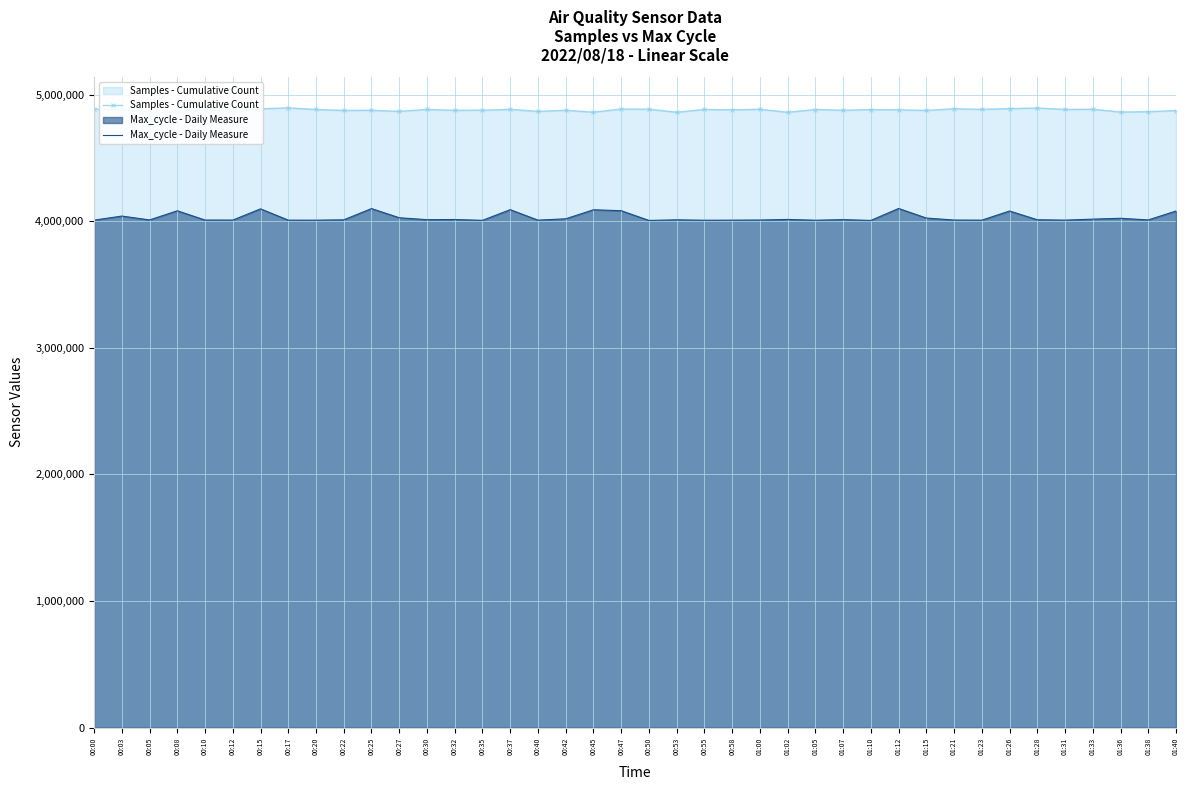

True or false: Samples - Cumulative Count has a value of 3282392 at 00:10.

False